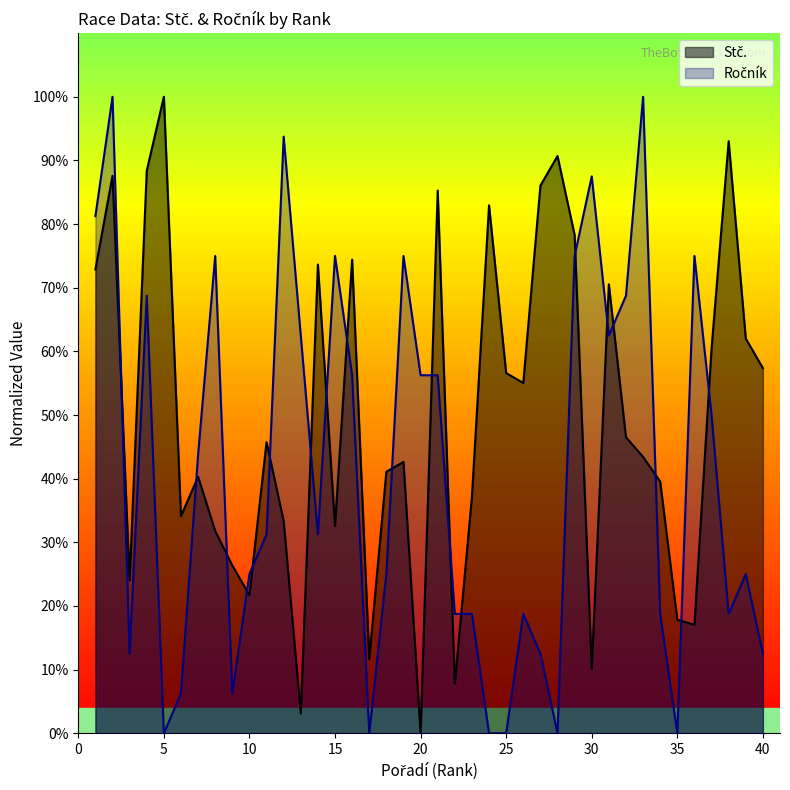

Reading left to right, list all the values displayed in this chart.

Stč.: 1=72.9	2=87.6	3=24.0	4=88.4	5=100.0	6=34.1	7=40.3	8=31.8	9=26.4	10=21.7	11=45.7	12=33.3	13=3.1	14=73.6	15=32.6	16=74.4	17=11.6	18=41.1	19=42.6	20=0.0	21=85.3	22=7.8	23=37.2	24=82.9	25=56.6	26=55.0	27=86.0	28=90.7	29=78.3	30=10.1	31=70.5	32=46.5	33=43.4	34=39.5	35=17.8	36=17.1	37=60.5	38=93.0	39=62.0	40=57.4
Ročník: 1=81.2	2=100.0	3=12.5	4=68.8	5=0.0	6=6.2	7=43.8	8=75.0	9=6.2	10=25.0	11=31.2	12=93.8	13=62.5	14=31.2	15=75.0	16=56.2	17=0.0	18=25.0	19=75.0	20=56.2	21=56.2	22=18.8	23=18.8	24=0.0	25=0.0	26=18.8	27=12.5	28=0.0	29=75.0	30=87.5	31=62.5	32=68.8	33=100.0	34=18.8	35=0.0	36=75.0	37=50.0	38=18.8	39=25.0	40=12.5